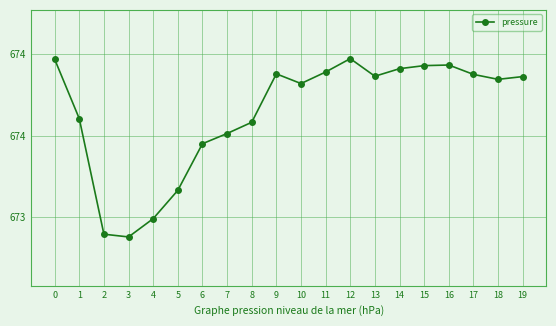

Is this an area chart (filled region under the line)?

No